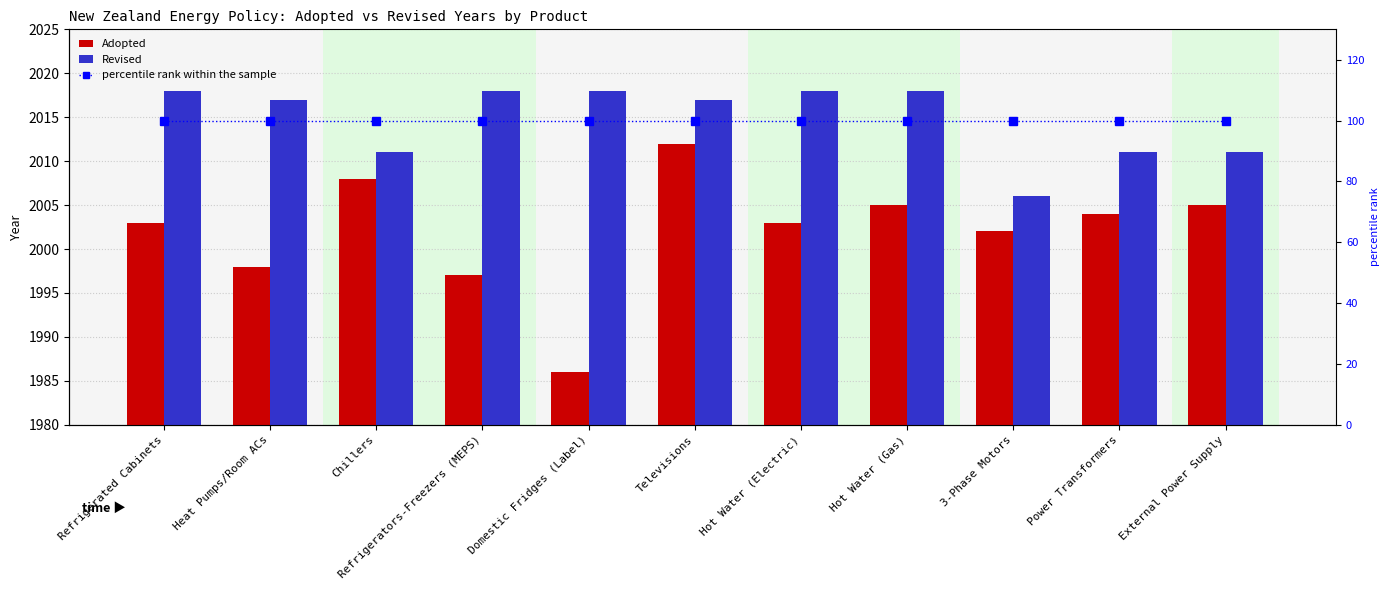

How many data points does each series have?

11